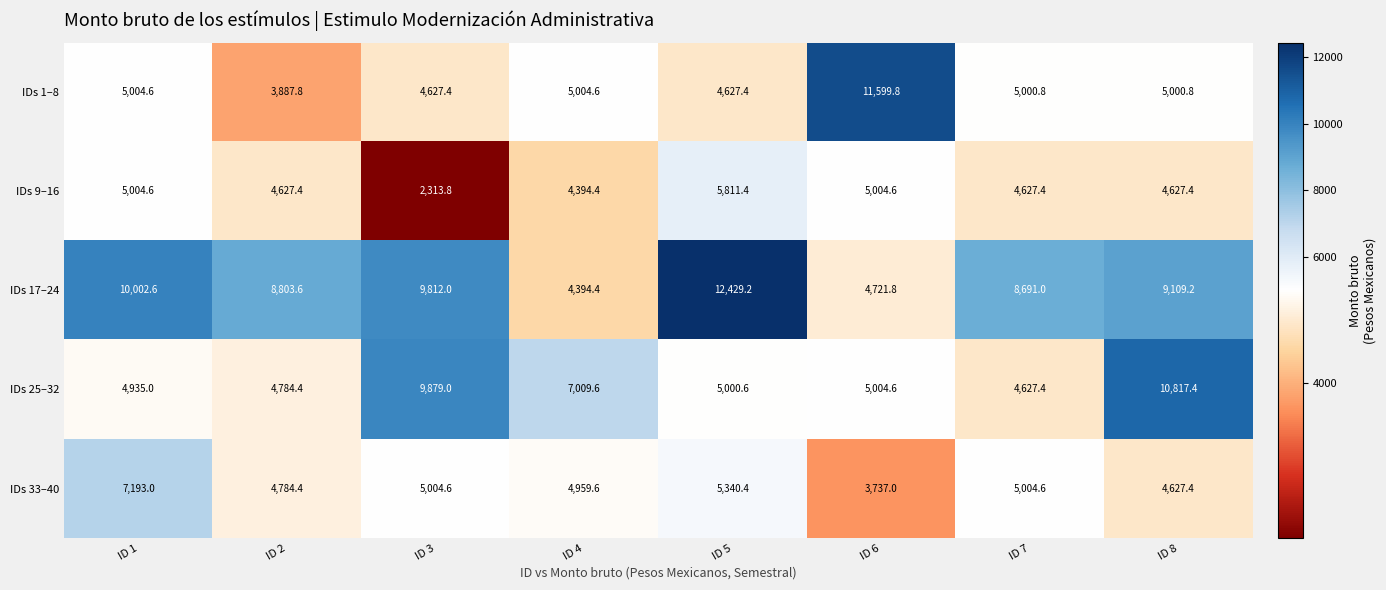

At which category does the chart reach its minimum across all series?

ID 3